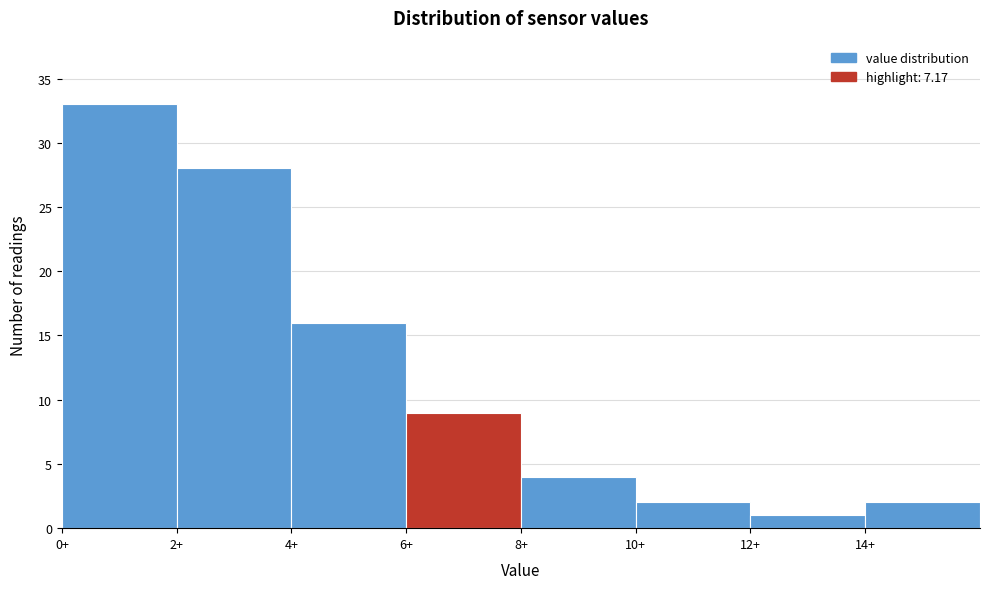

How tall is the bar that spans 6 to 8 on the x-axis? The values are not printed on the chart, so give them approximately, as read against the axis.

9